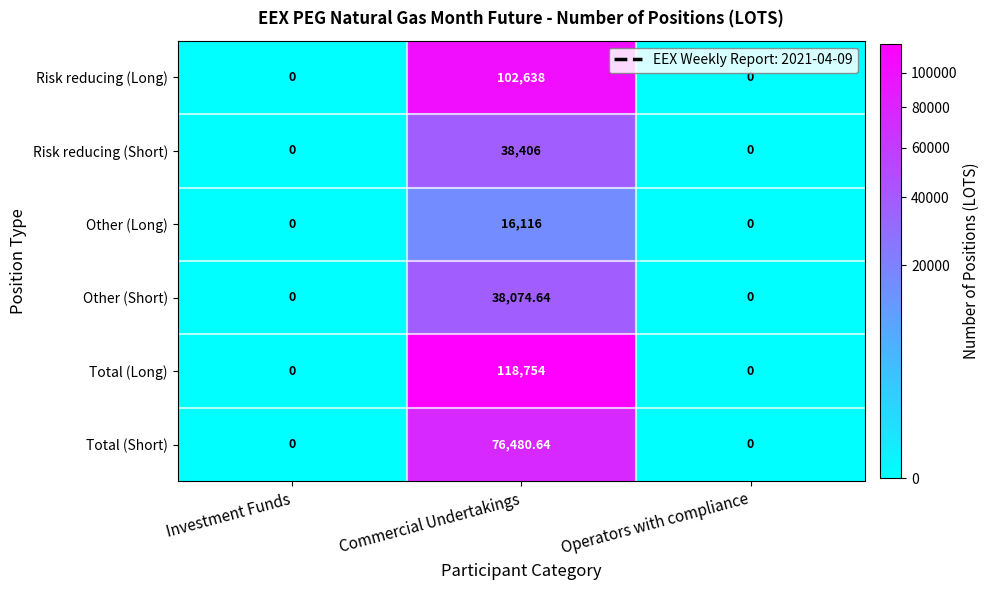

Which series has the widest spread of values?

Total (Long)